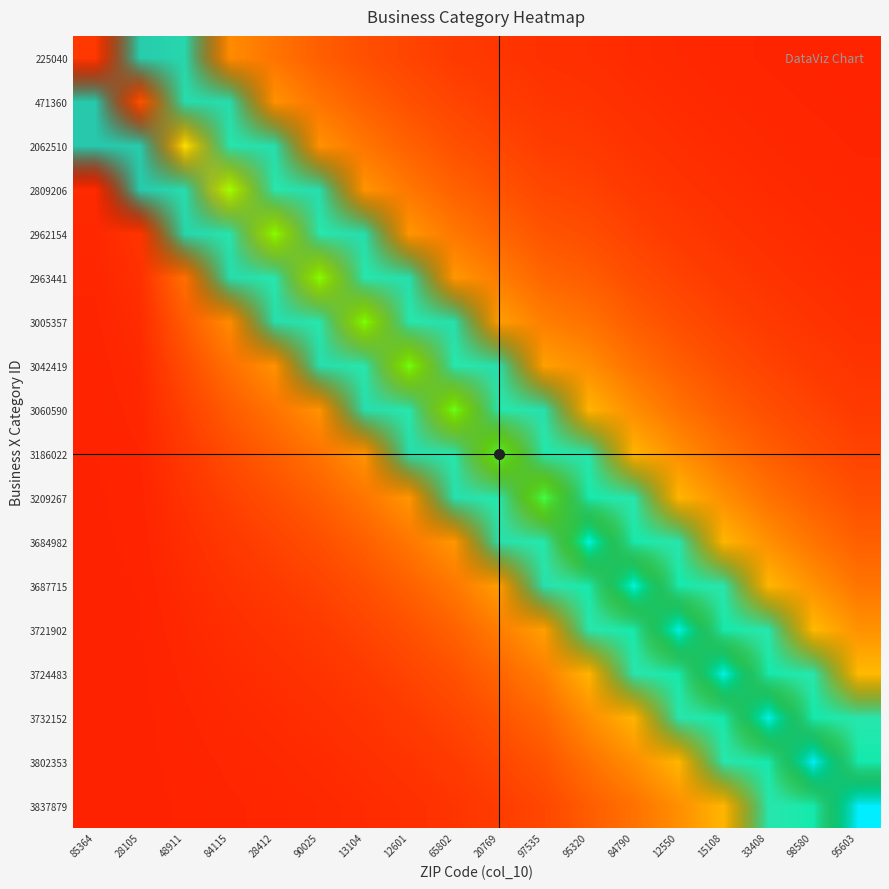

Rank the series by their maximum value, from highest to lowest.

225040, 471360, 2062510, 2809206, 2962154, 2963441, 3005357, 3042419, 3060590, 3186022, 3209267, 3684982, 3687715, 3721902, 3724483, 3732152, 3802353, 3837879